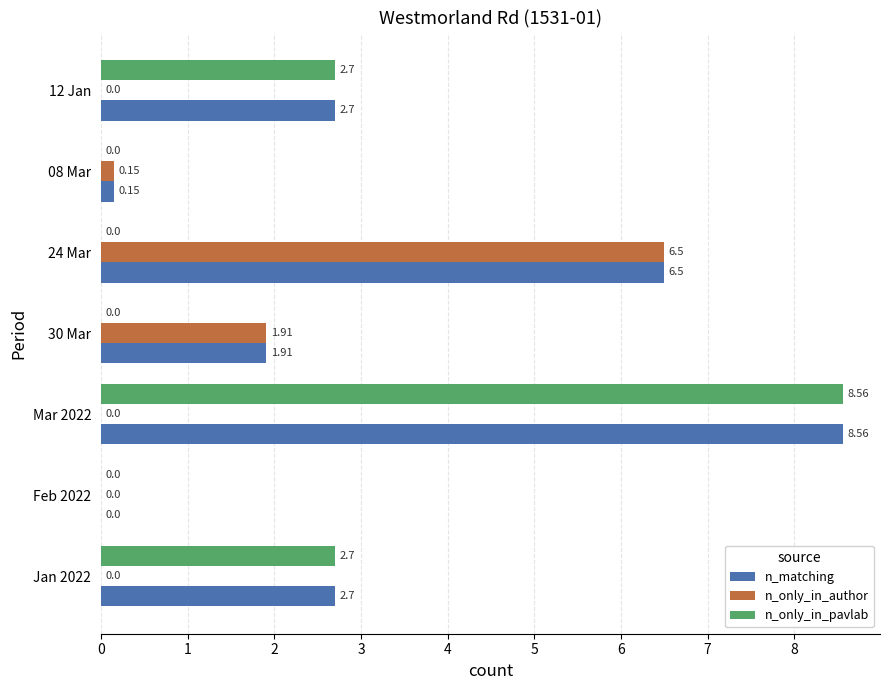

Which series has the largest total across all categories?

n_matching